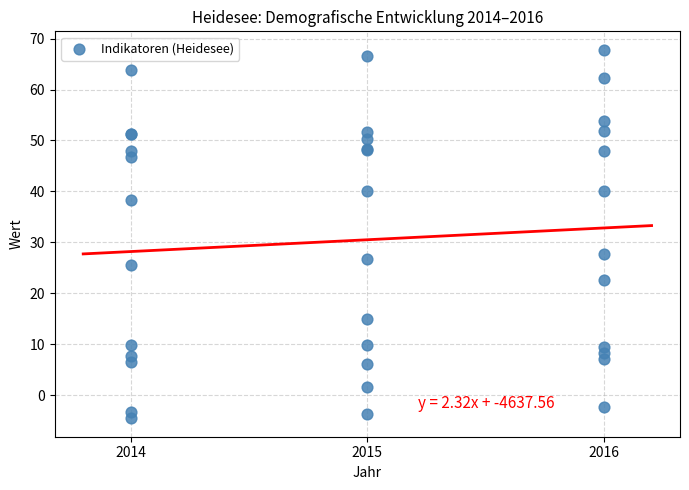

What Y value in the scatter plot is closest to 31?

27.7